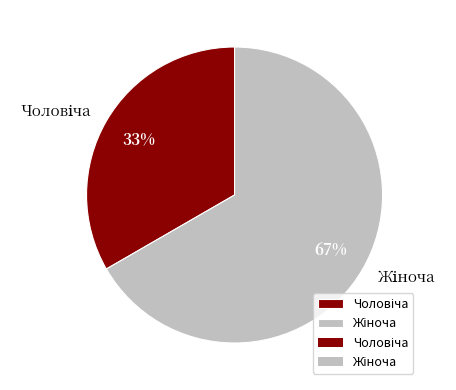

Is there a majority slice in this chart?

Yes